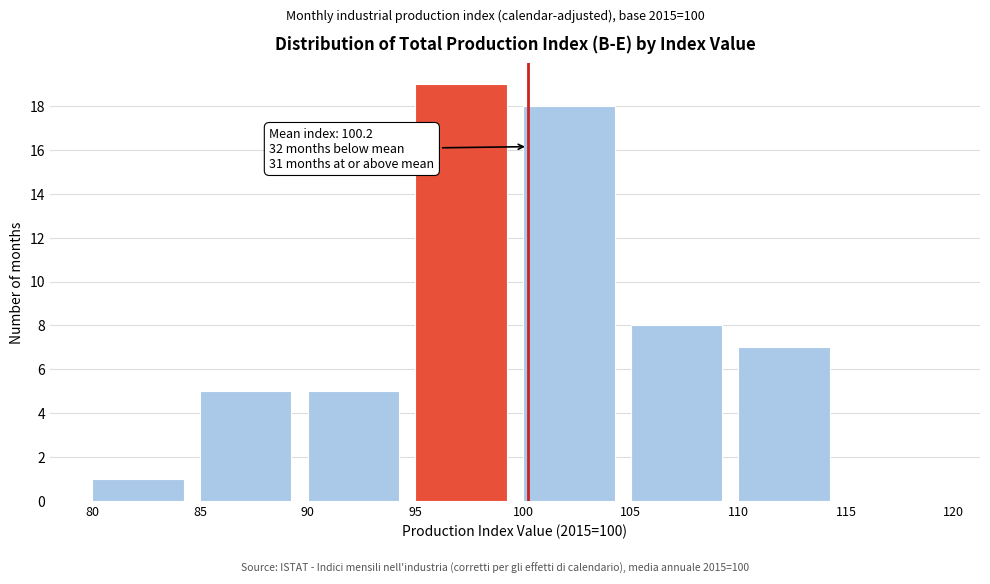

Over which range of the x-axis is the bar tallest?

95 to 100